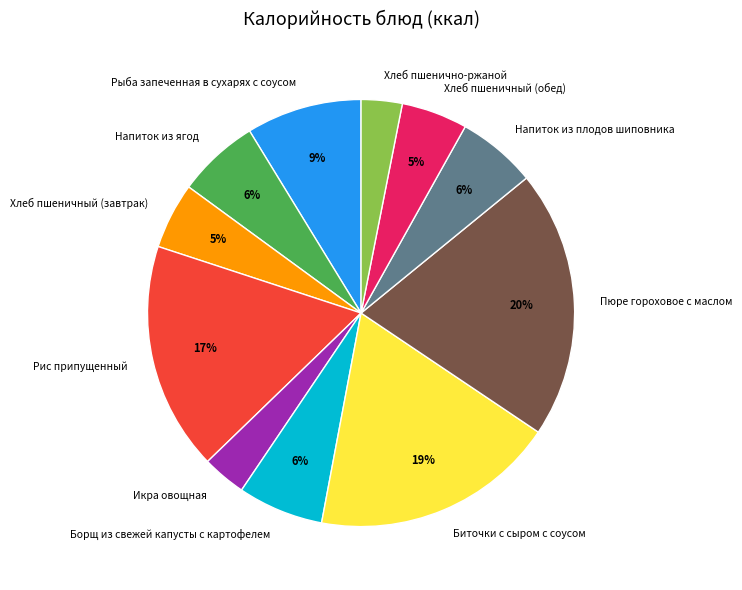

Which has a higher value, Икра овощная or Рыба запеченная в сухарях с соусом?

Рыба запеченная в сухарях с соусом